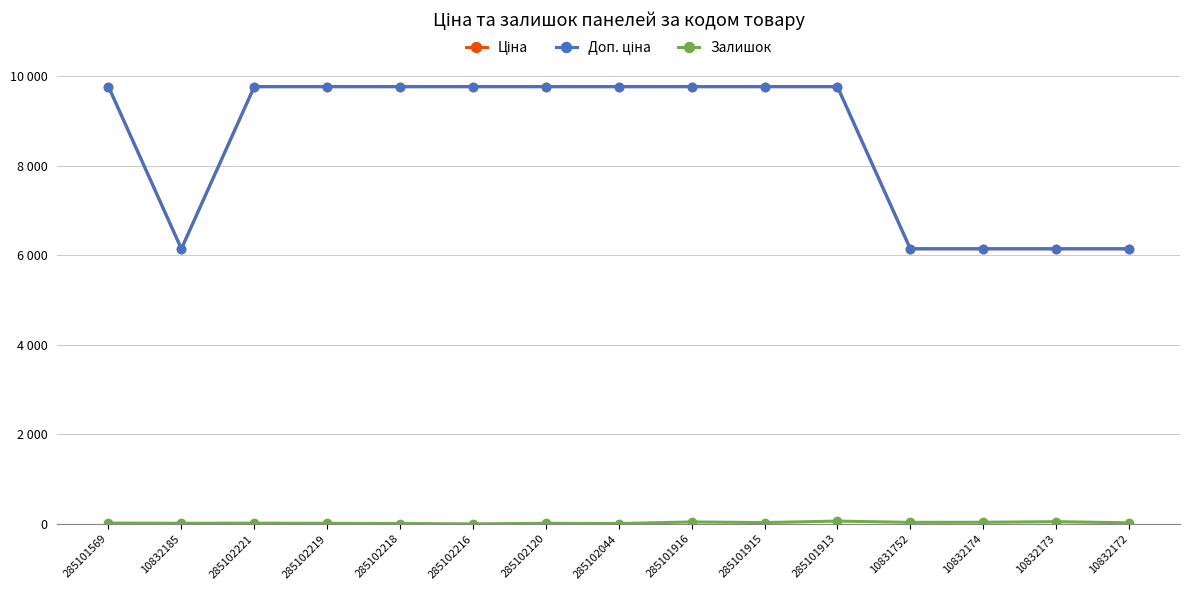

Does the chart have visible grid lines?

Yes